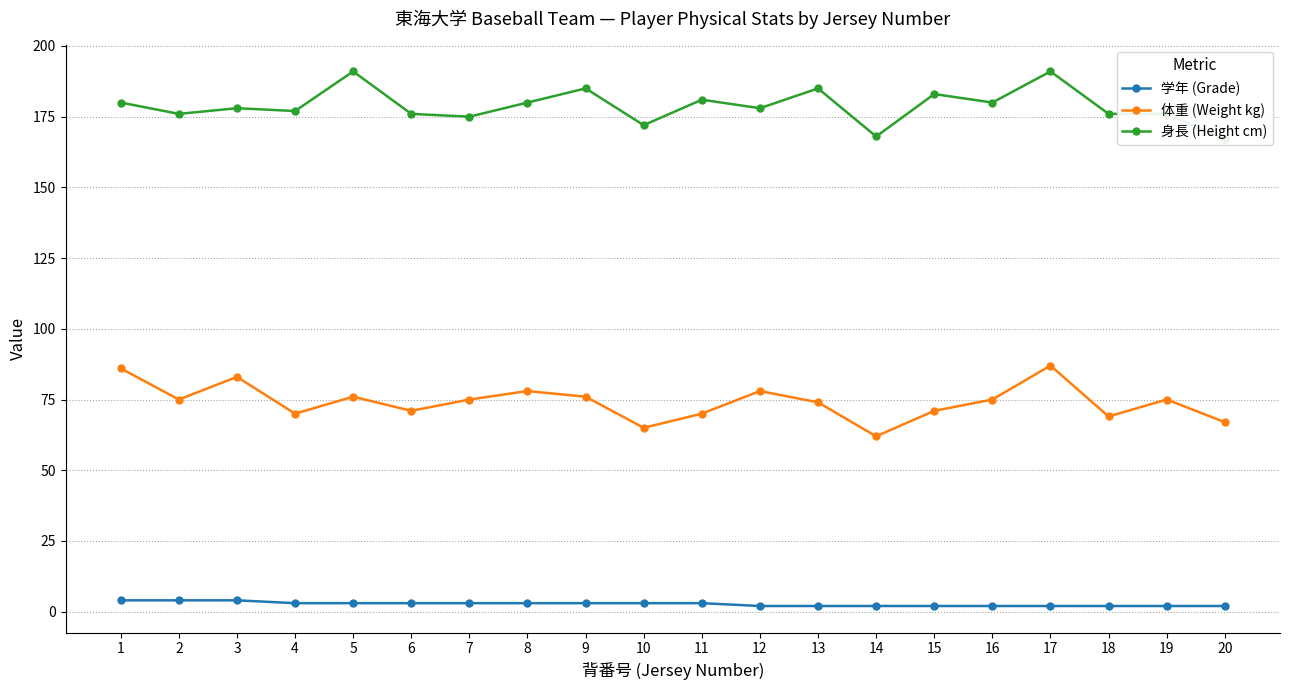

At 15, list the series in order from smallest to largest.

学年 (Grade), 体重 (Weight kg), 身長 (Height cm)